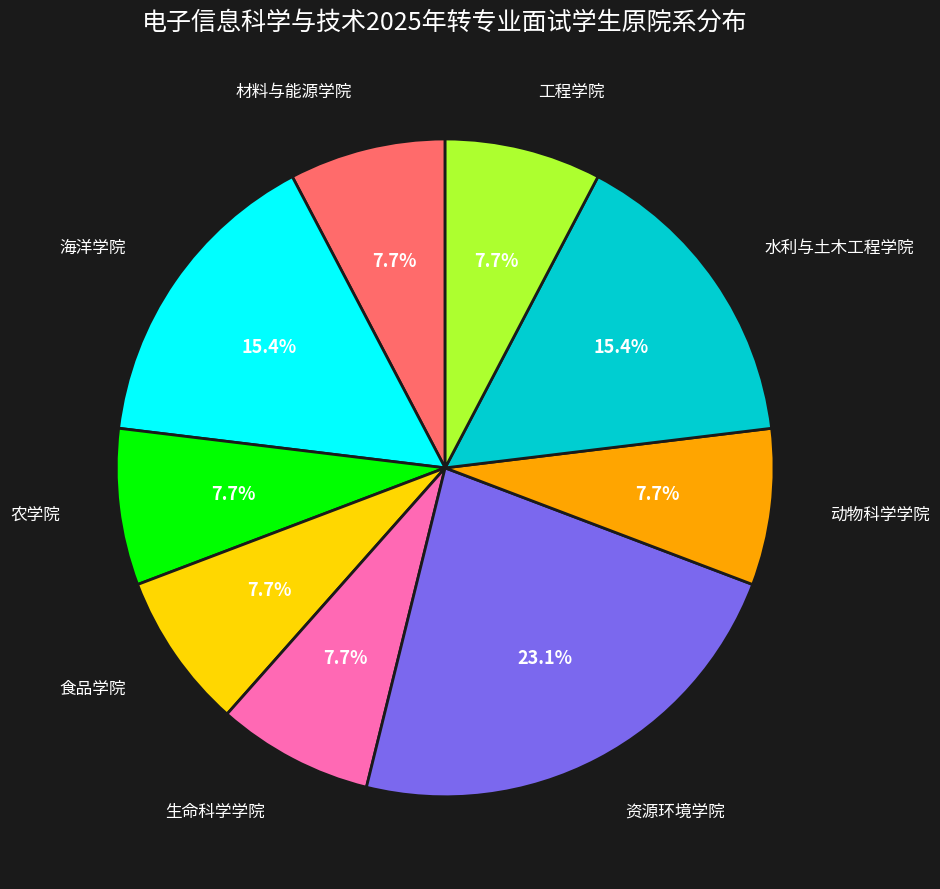

Is there a majority slice in this chart?

No